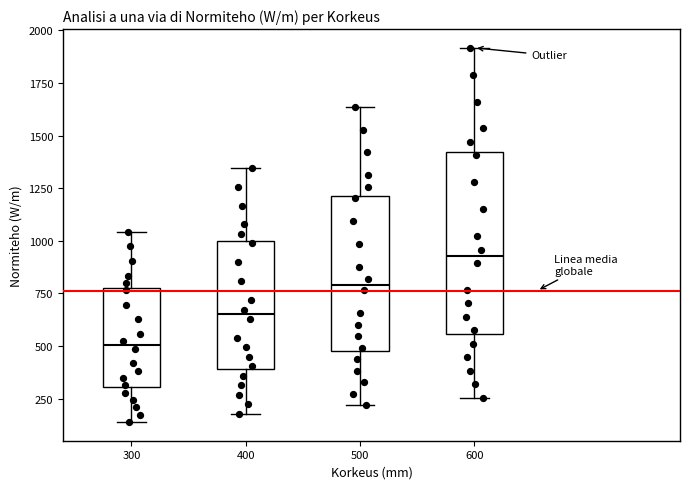

Which box is the tallest, from its lower edge to its upper edge?

600